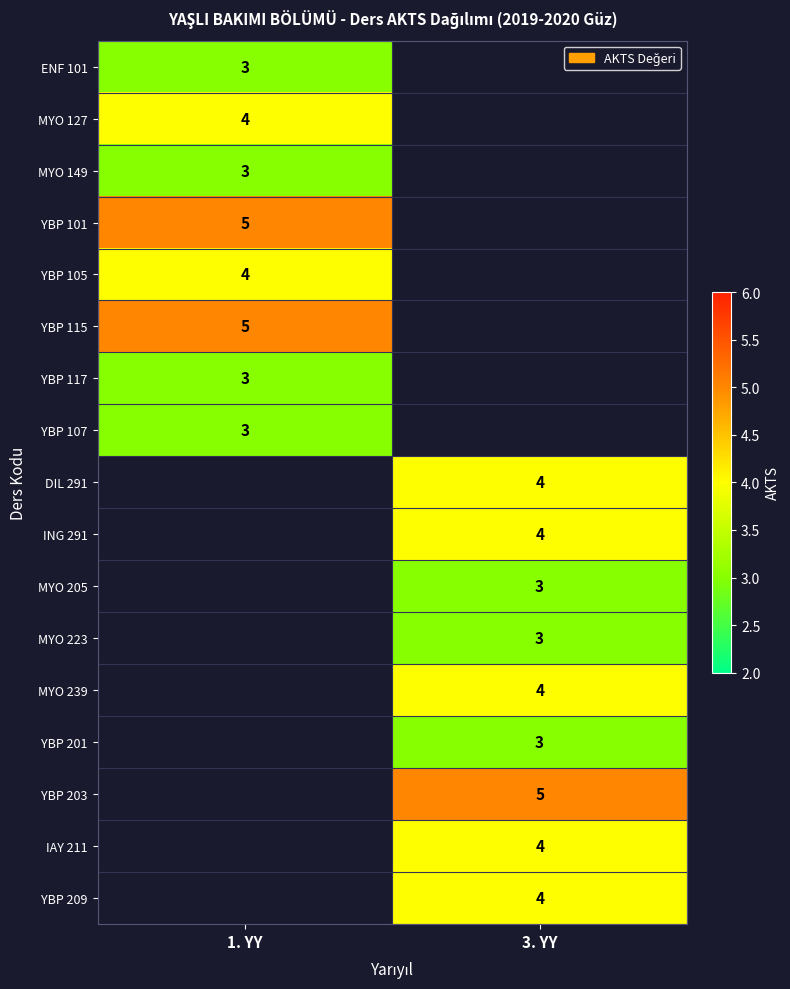

How many distinct data groups are displayed?

17